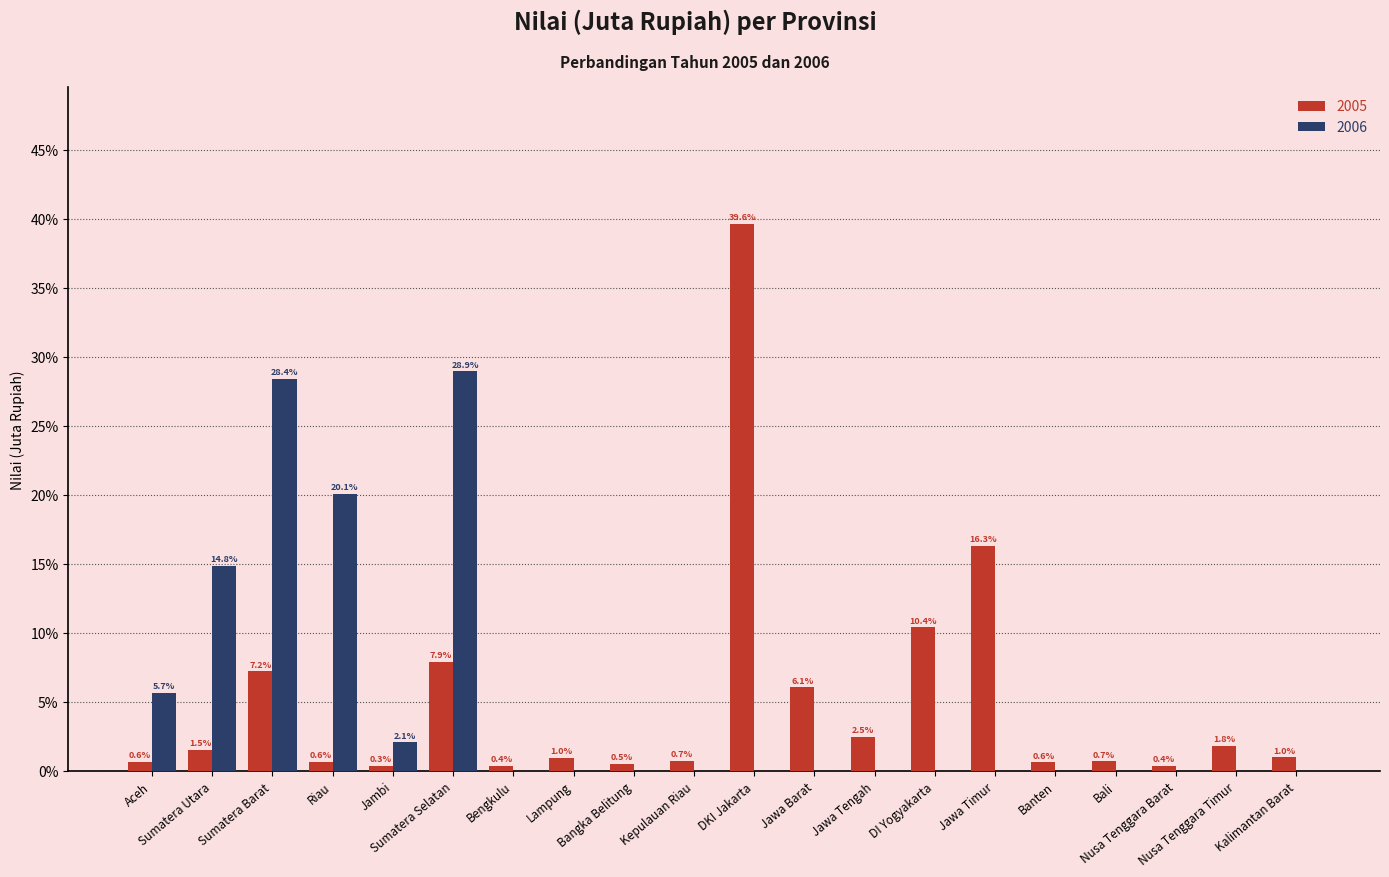

What is the sum of all 2006 values?

100.0